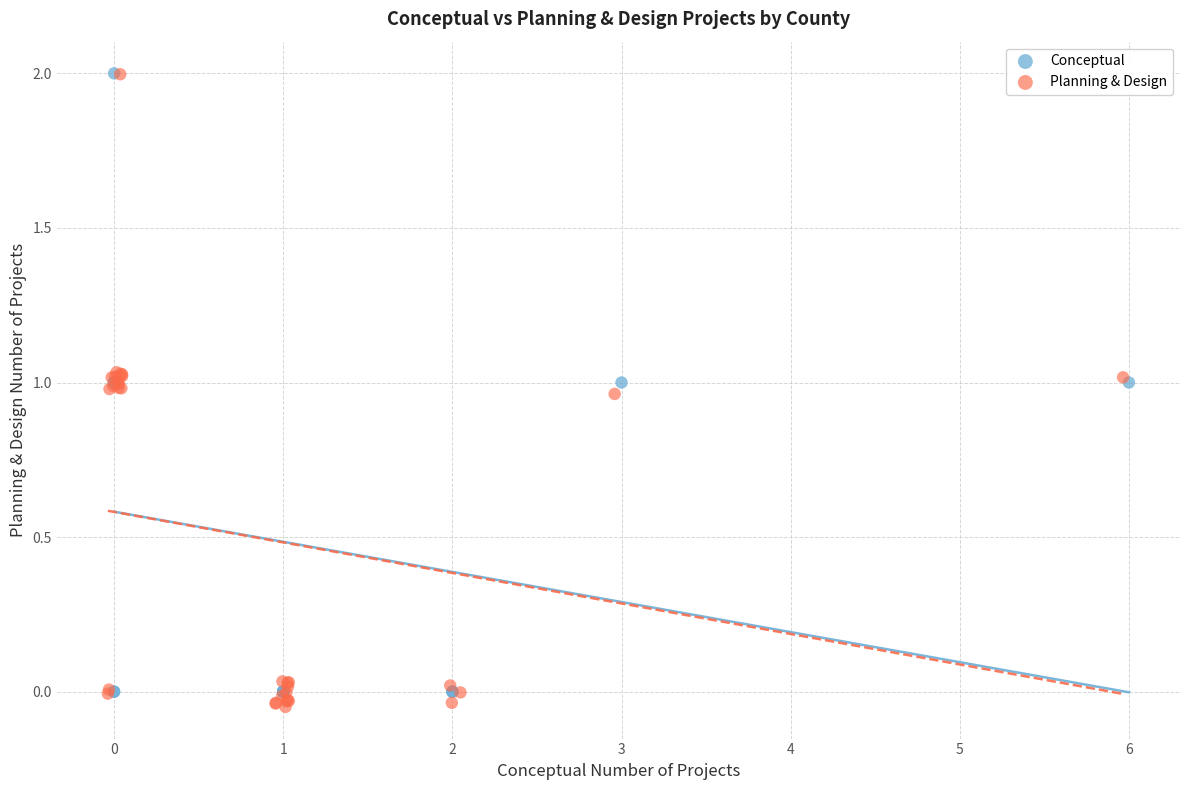

Which series has the widest spread of Y values?

Planning & Design